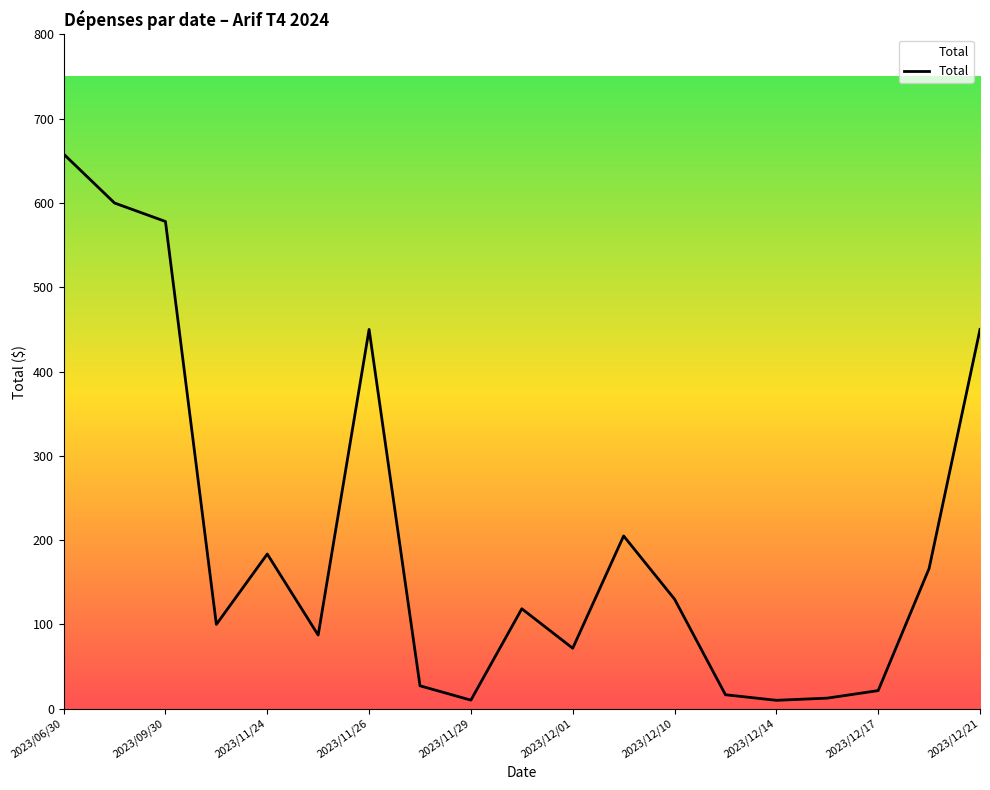

What is the greatest value displayed?

658.1